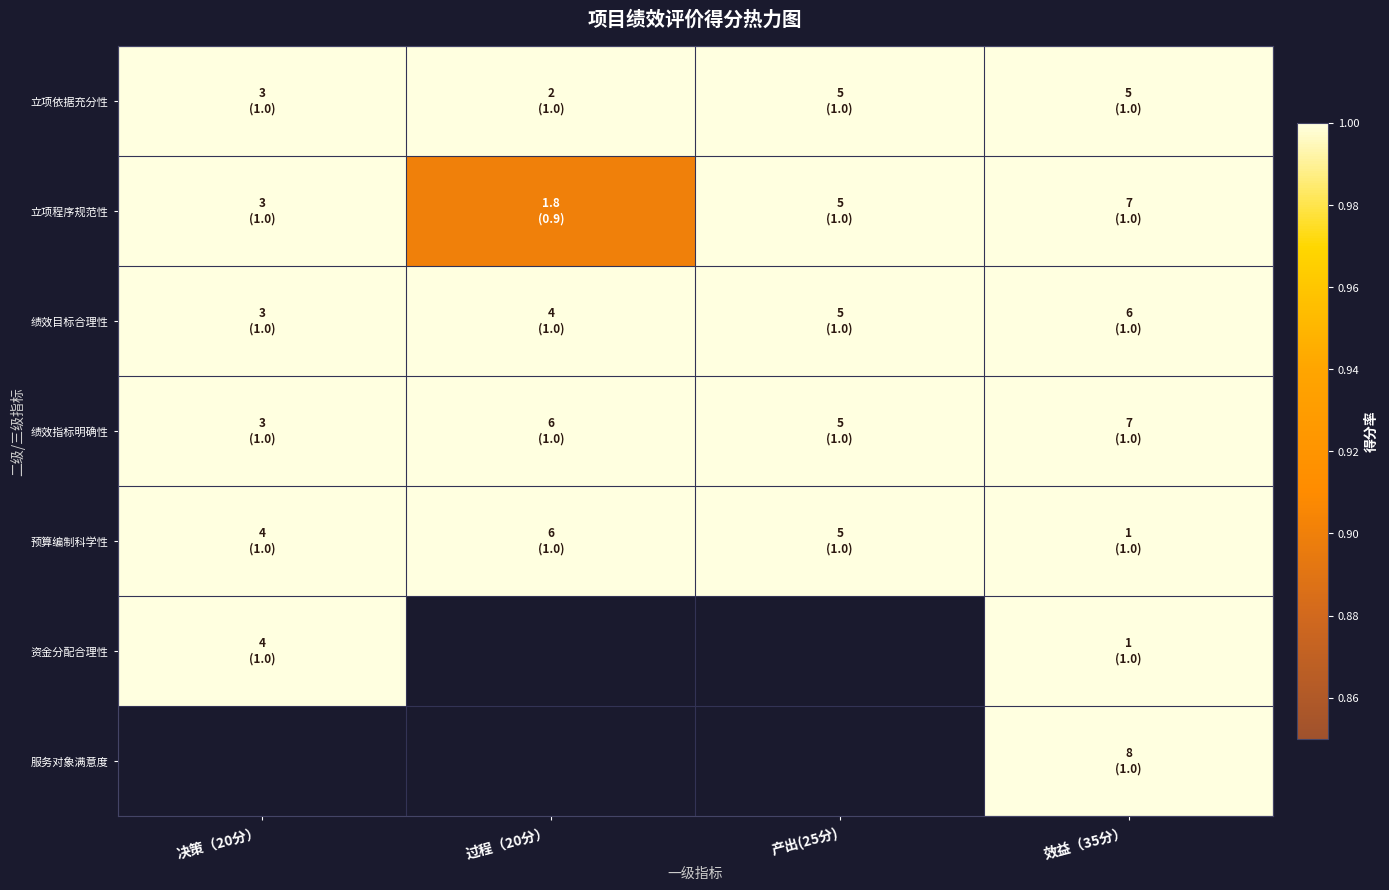

At which category is the sum across all series the highest?

效益（35分）